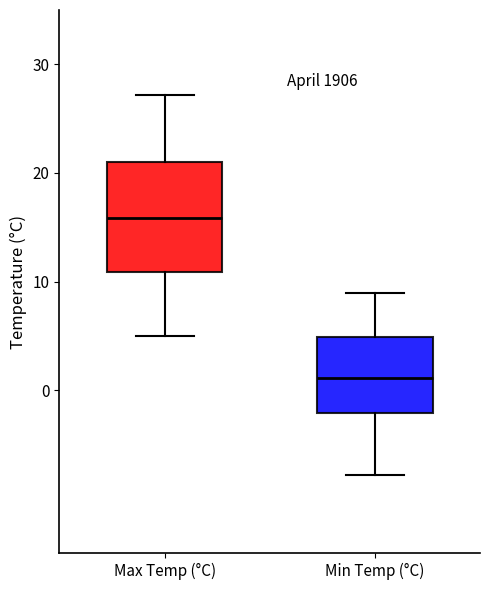

Which box is the tallest, from its lower edge to its upper edge?

Max Temp (°C)